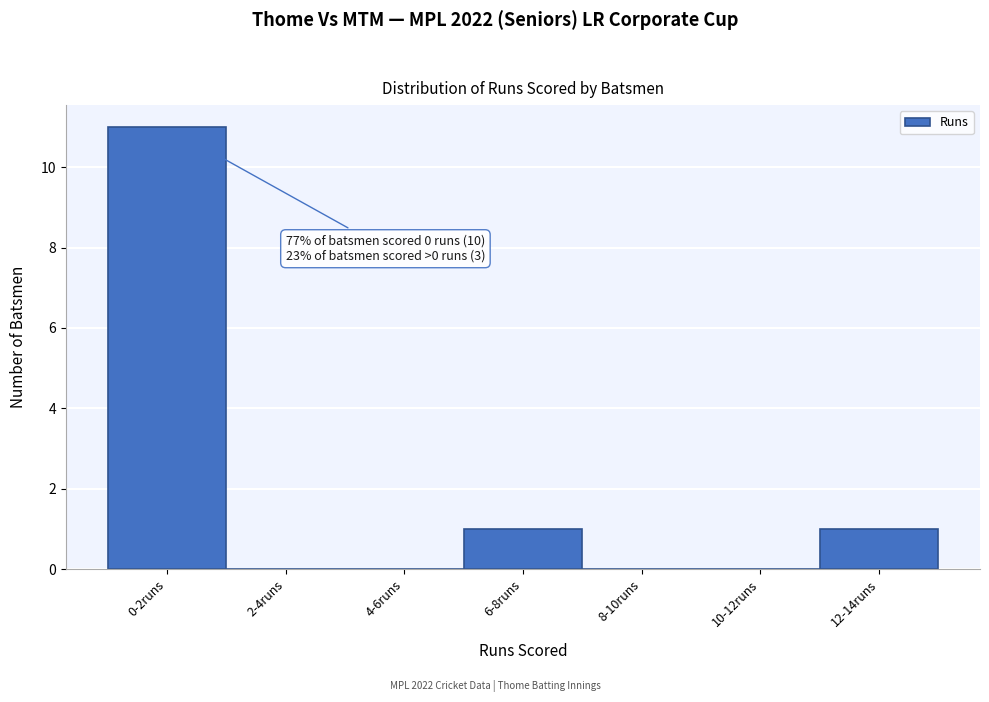

Reading left to right, what are all the values shown in this chart?

0-2runs=11	2-4runs=0	4-6runs=0	6-8runs=1	8-10runs=0	10-12runs=0	12-14runs=1